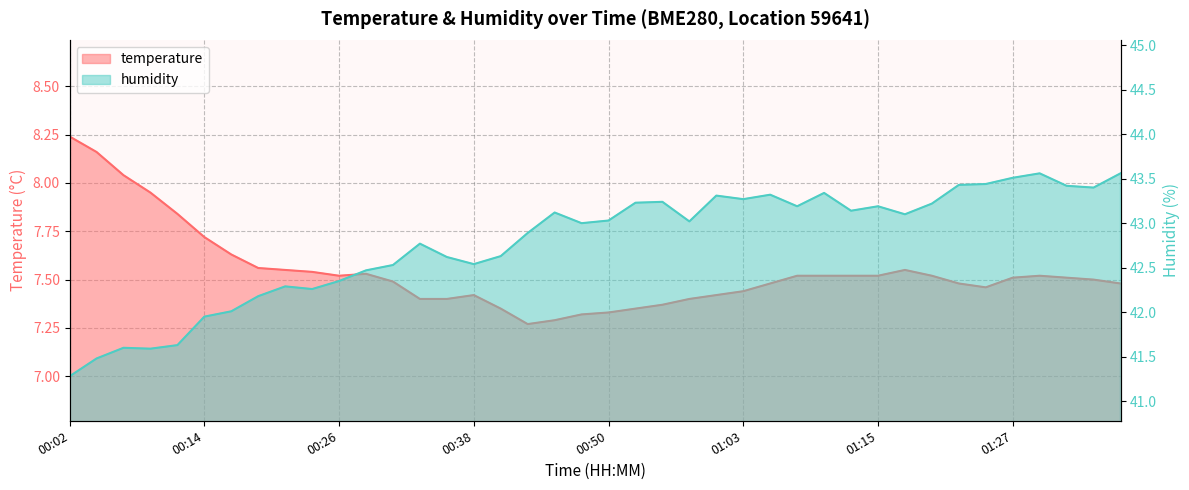

Which series changed the most between 00:50 and 01:34?

humidity